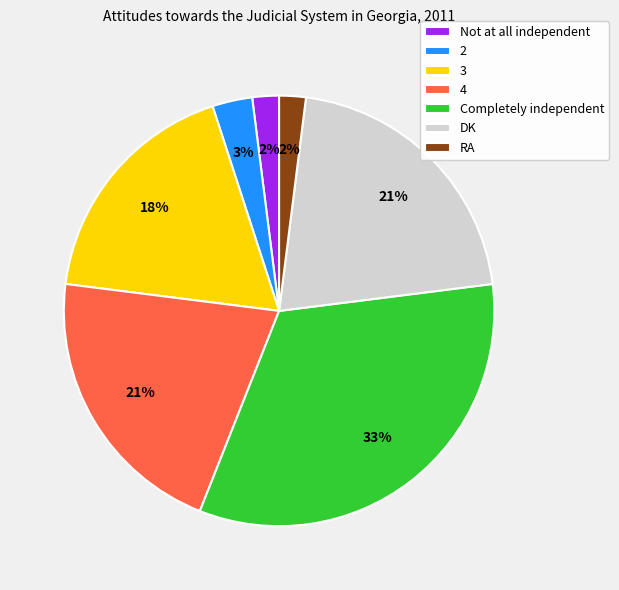

What is the largest slice in the pie chart?

Completely independent